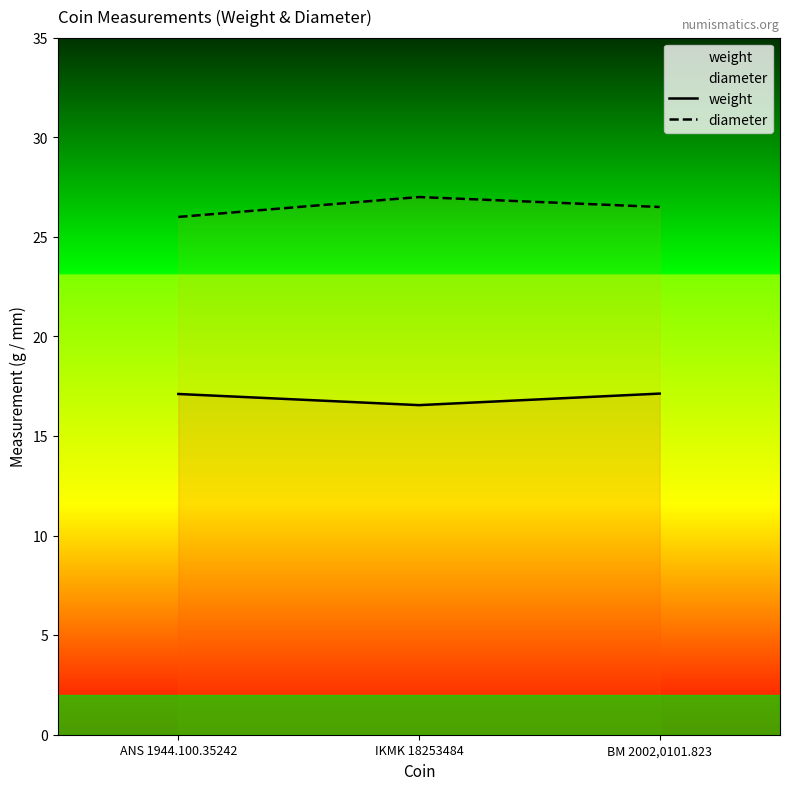

Reading left to right, extract all data points from this chart.

weight: ANS 1944.100.35242=17.1	IKMK 18253484=16.6	BM 2002,0101.823=17.1
diameter: ANS 1944.100.35242=26.0	IKMK 18253484=27.0	BM 2002,0101.823=26.5